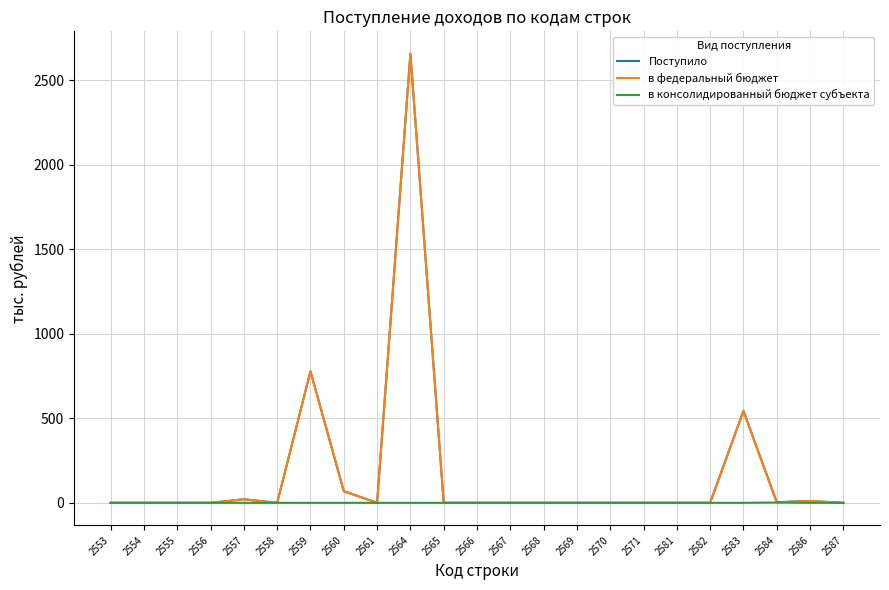

Which category has the highest value in the Поступило series?

2564